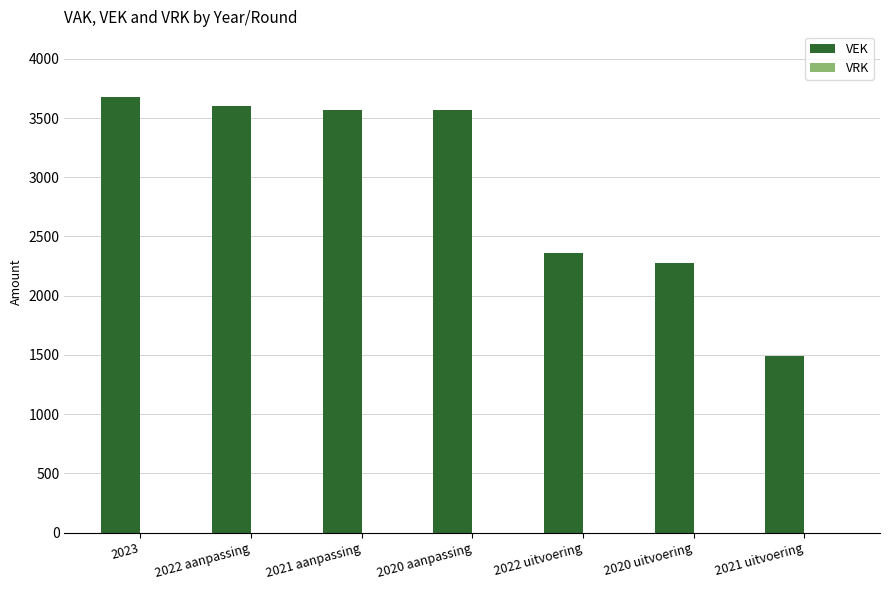

How many distinct data groups are displayed?

1